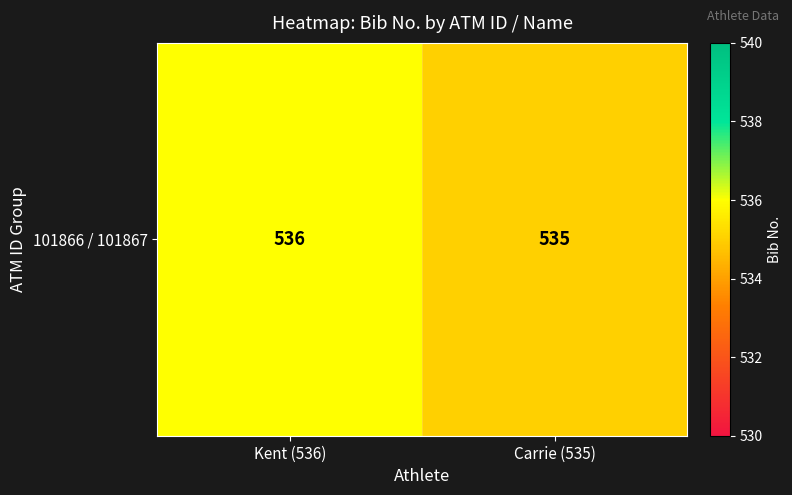

What is the greatest value displayed?

536